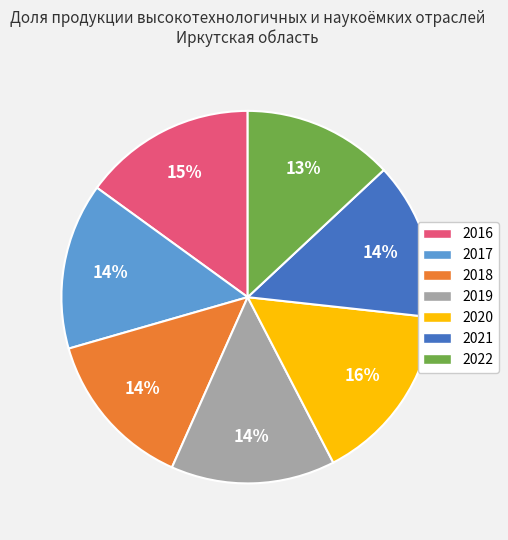

Approximately how many times larger is the value at 2019 compared to 2022?

1.1